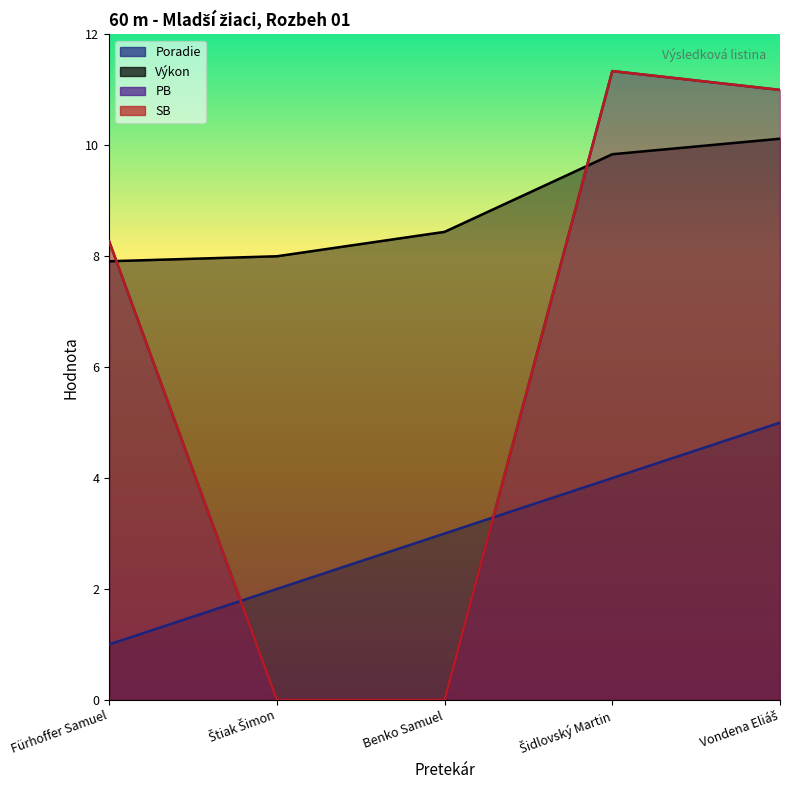

How many Poradie values are between 2 and 4?

3